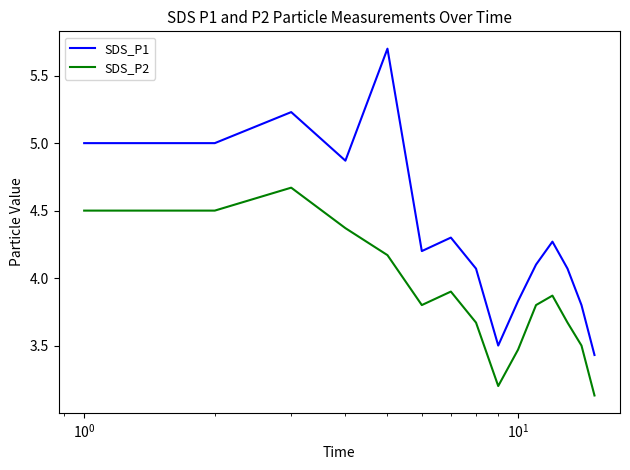

List the series in order of their peak value, lowest first.

SDS_P2, SDS_P1